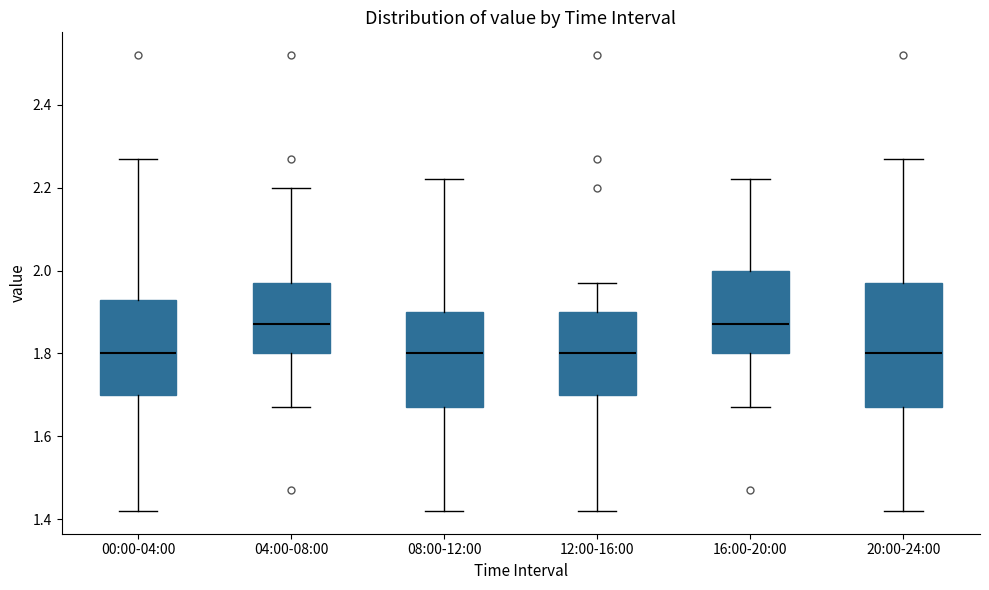

Comparing the boxes themselves (not the whiskers), which one is the tallest?

20:00-24:00